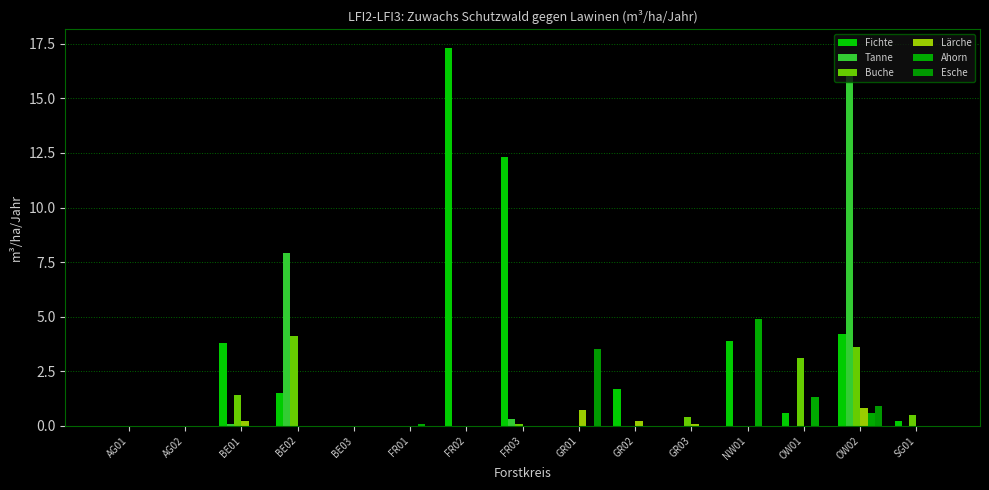

What is the sum of all Tanne values?

24.6